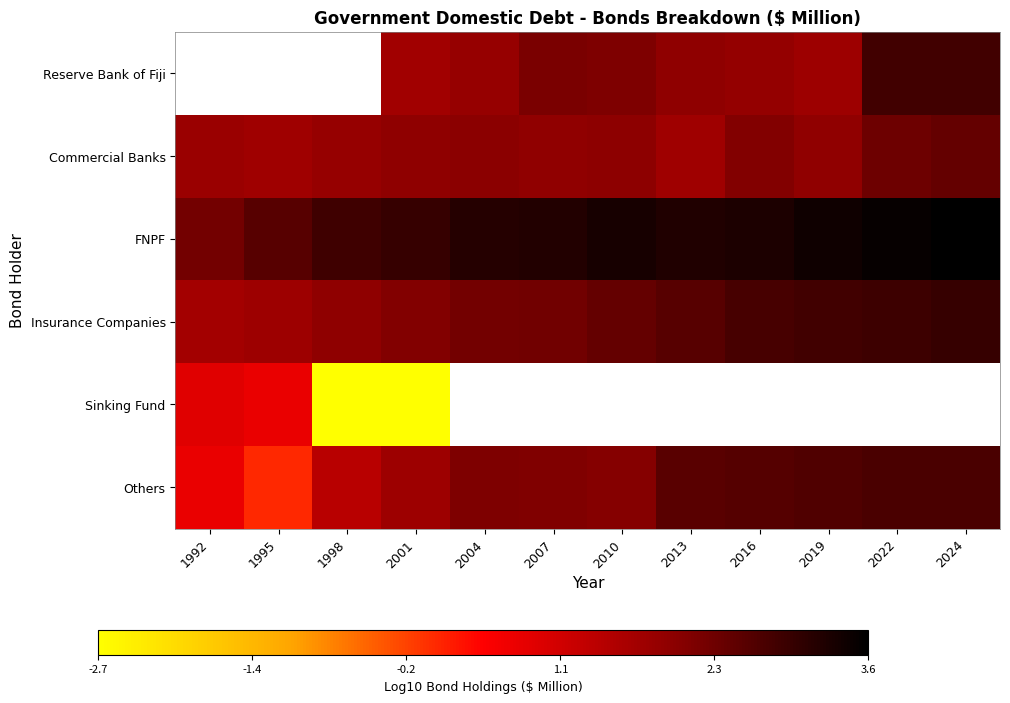

At which label does FNPF first exceed 3?

2004